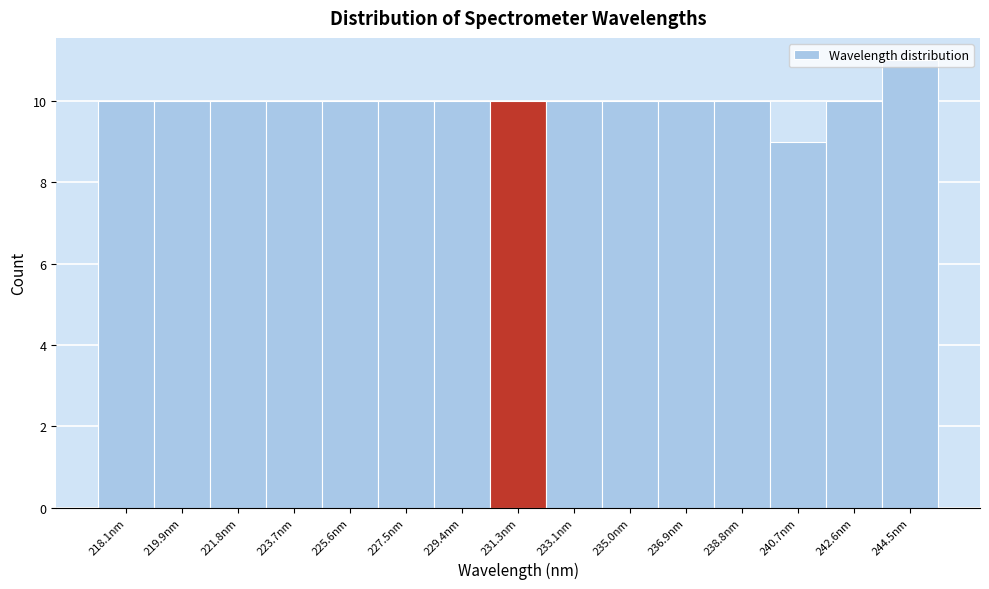

True or false: the data shows 14 at 231.3nm.

False